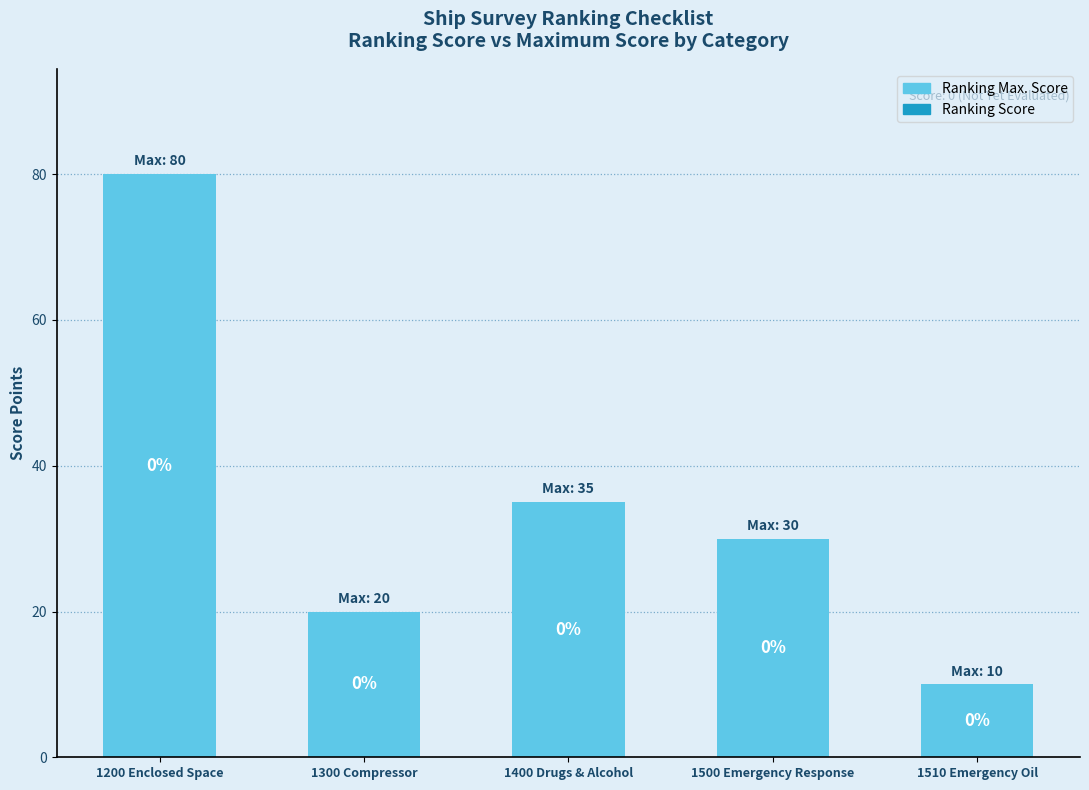

Reading left to right, transcribe all the data shown in this chart.

Ranking Max. Score: 1200 Enclosed Space=80	1300 Compressor=20	1400 Drugs & Alcohol=35	1500 Emergency Response=30	1510 Emergency Oil=10
Ranking Score: 1200 Enclosed Space=0	1300 Compressor=0	1400 Drugs & Alcohol=0	1500 Emergency Response=0	1510 Emergency Oil=0